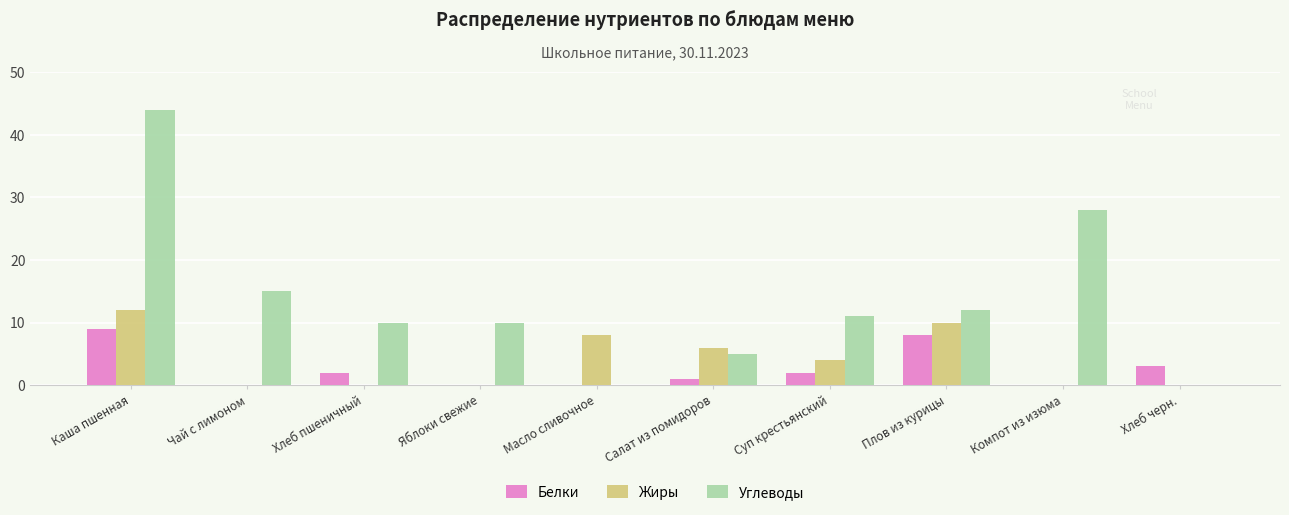

The Белки series shows 9 at Каша пшенная. True or false?

True